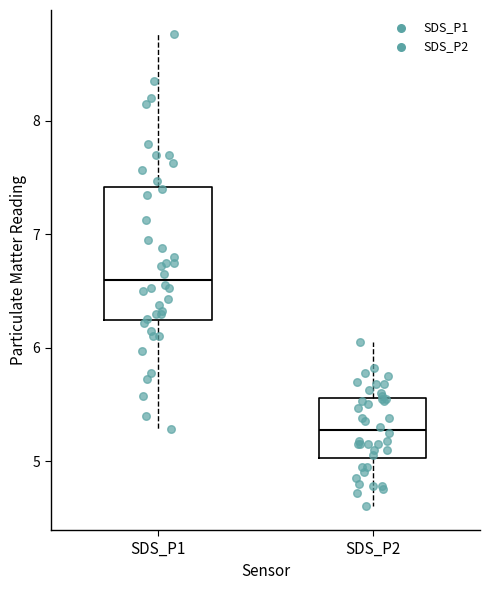

Where does the median line of the box for SDS_P1 sit on the y-axis? The values are not printed on the chart, so give them approximately, as read against the axis.

6.6